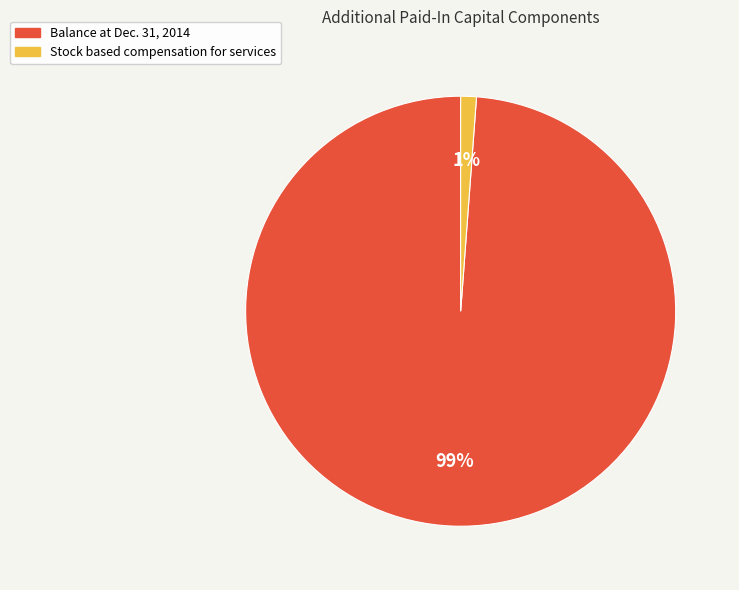

The Balance at Dec. 31, 2014 slice represents 99% of the pie. True or false?

True